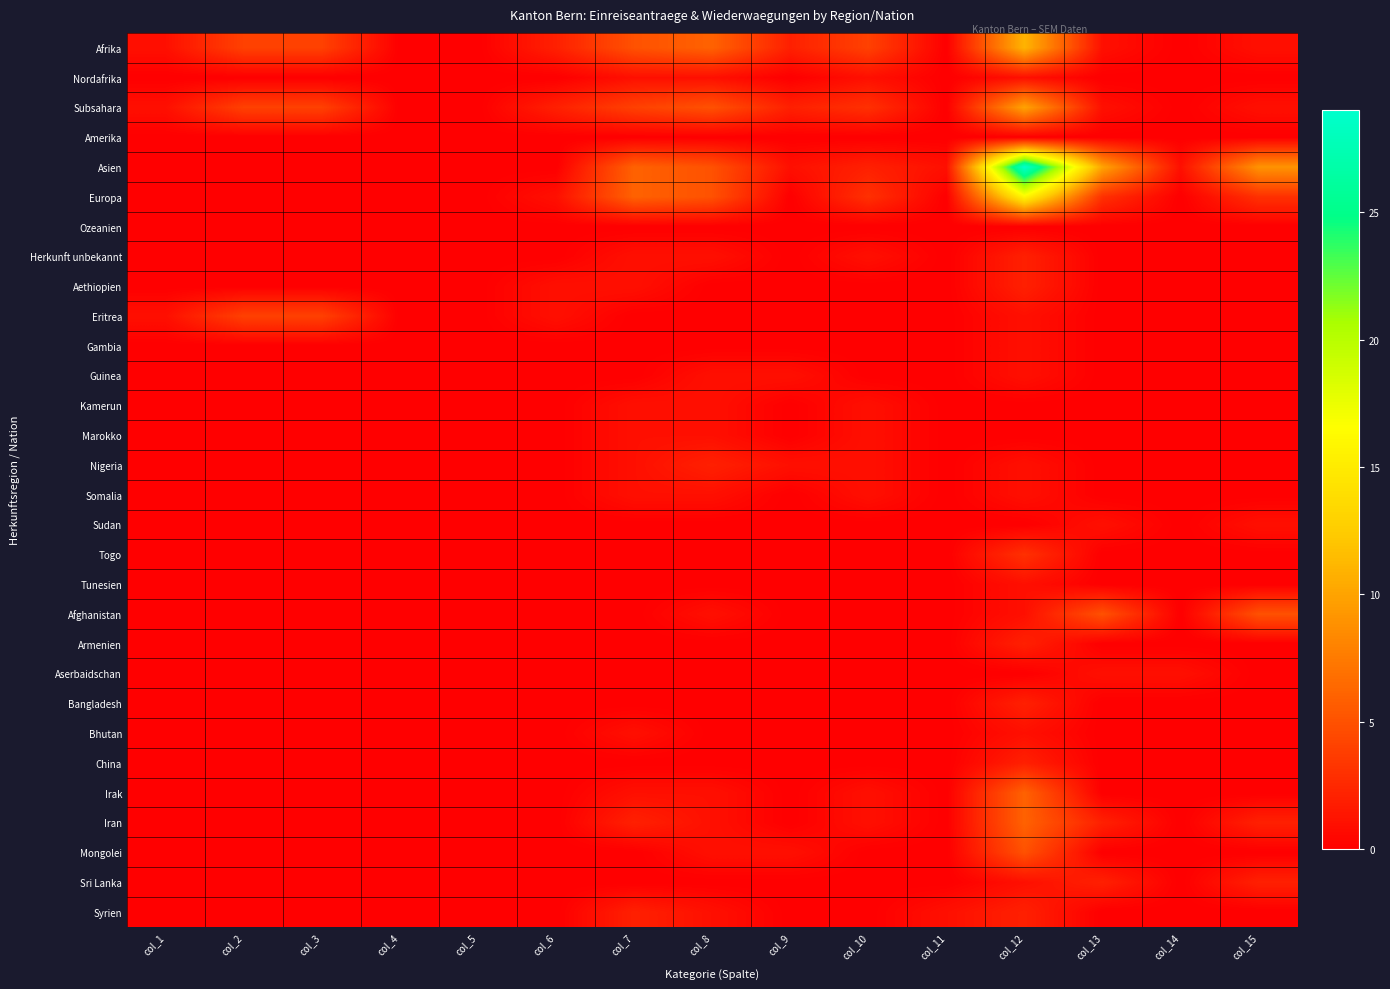

Rank the series at col_12 from lowest to highest value.

Amerika, Ozeanien, Kamerun, Marokko, Sudan, Aserbaidschan, Nordafrika, Eritrea, Gambia, Guinea, Nigeria, Somalia, Tunesien, Afghanistan, Bhutan, Sri Lanka, Herkunft unbekannt, Aethiopien, Armenien, Bangladesh, China, Syrien, Togo, Mongolei, Irak, Iran, Subsahara, Afrika, Europa, Asien